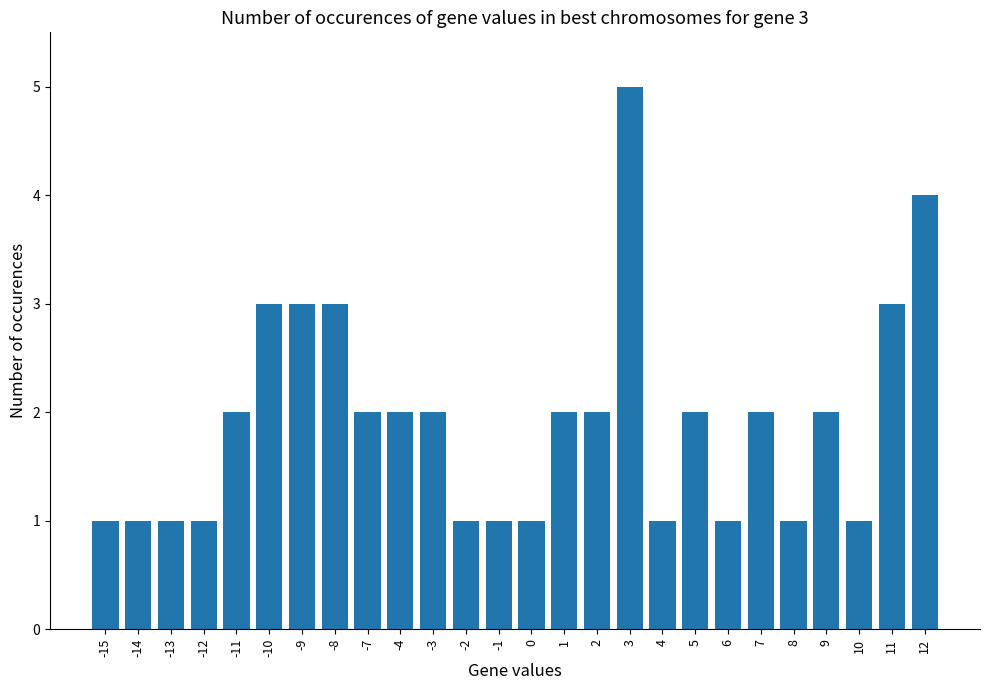

What is the greatest value displayed?

5